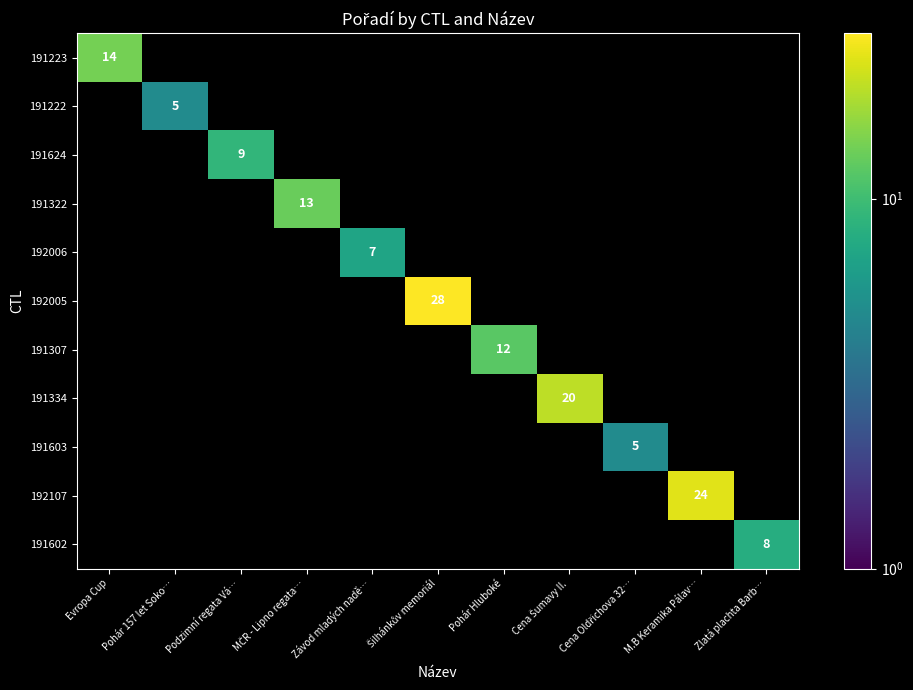

Which category has the lowest value in the 191223 series?

Evropa Cup